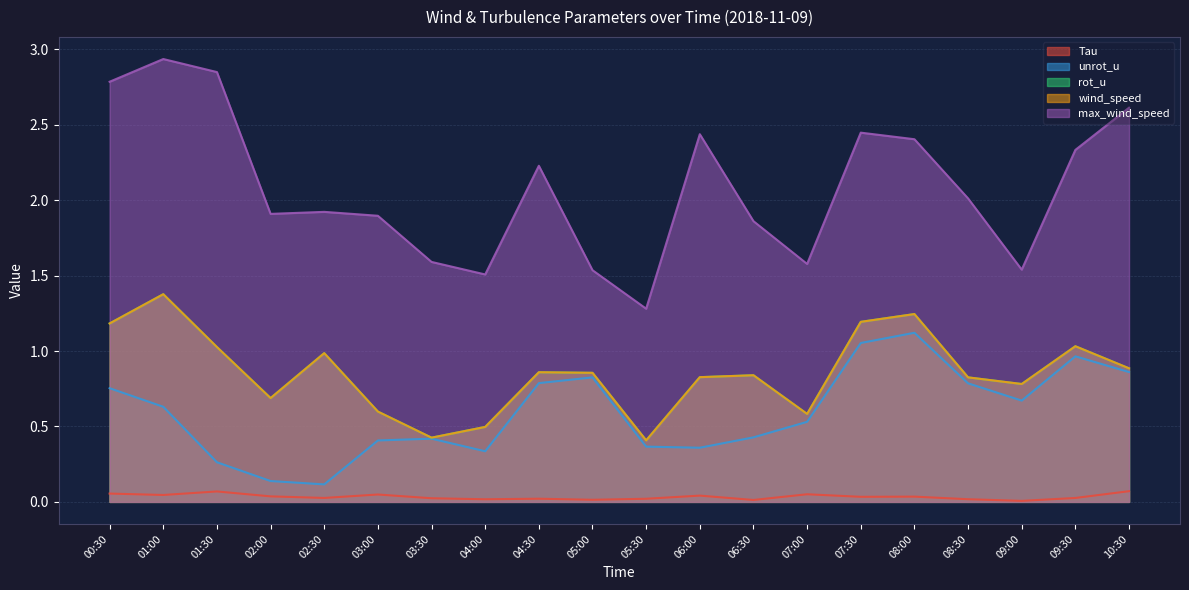

Which label corresponds to the smallest value in the chart?

09:00